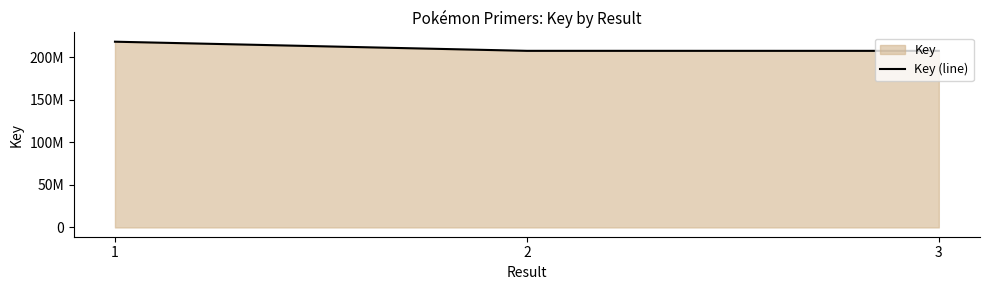

The chart shows a value of 218335874 at 1. True or false?

True